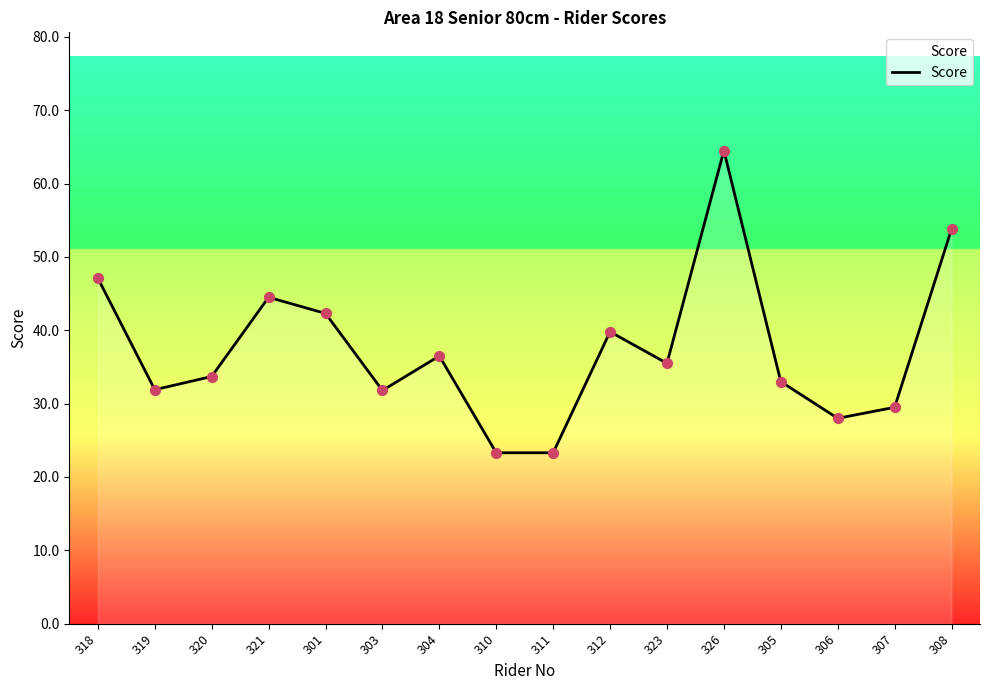

What is the change in value from 318 to 304?

-10.6